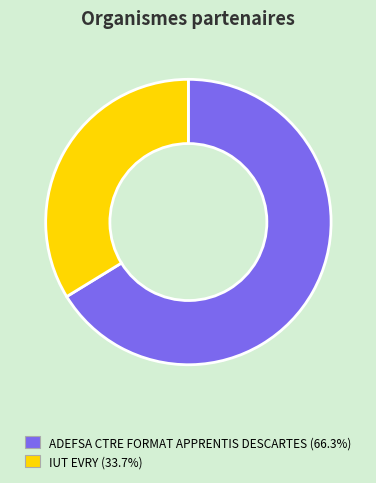

Do ADEFSA CTRE FORMAT APPRENTIS DESCARTES and IUT EVRY together represent more than half of the pie?

Yes